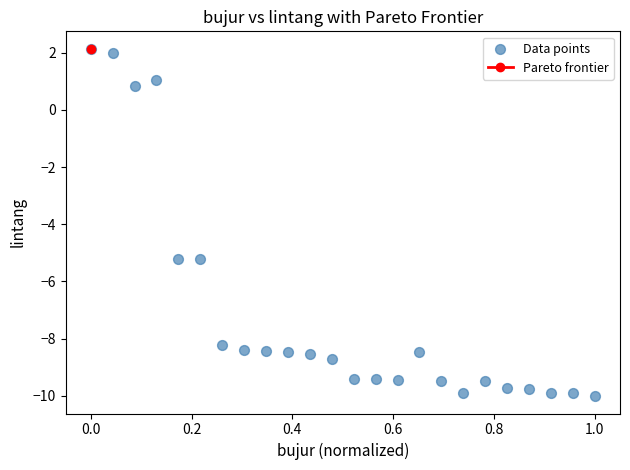

What is the range of Y values (max minus min)?

12.2